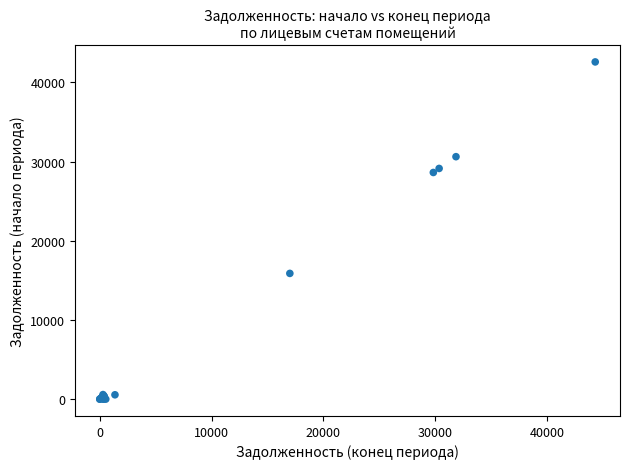

What Y value in the scatter plot is closest to 21287?

15872.8